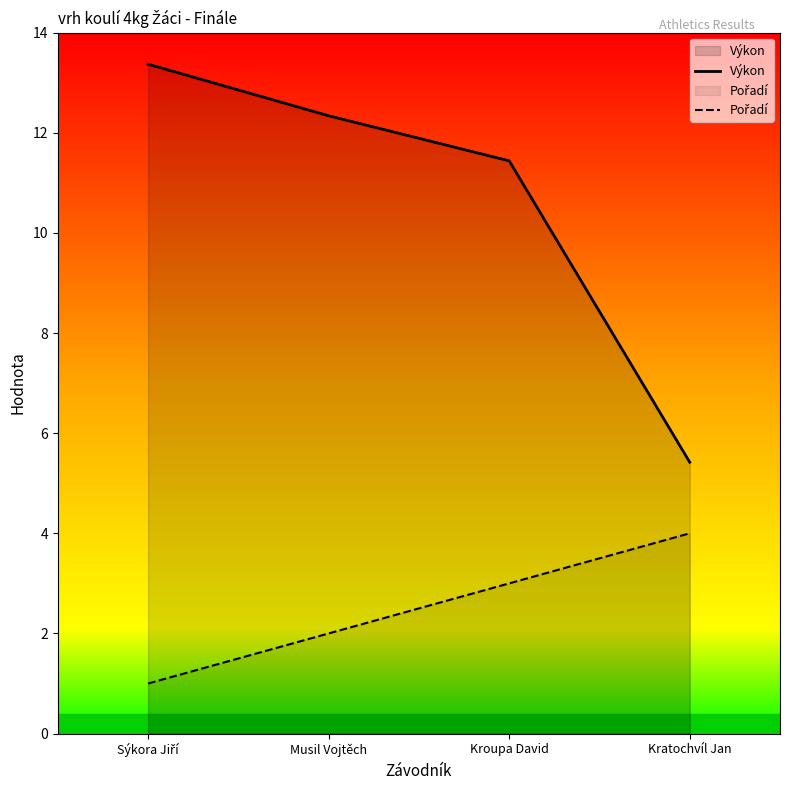

How many data points does each series have?

4